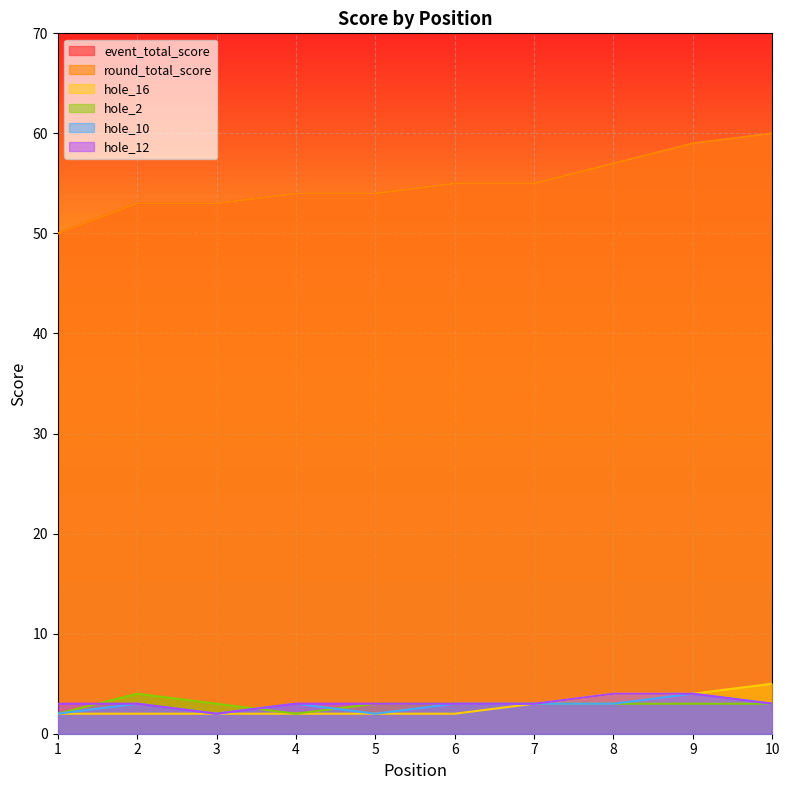

What are all the series names shown in the legend?

event_total_score, round_total_score, hole_16, hole_2, hole_10, hole_12